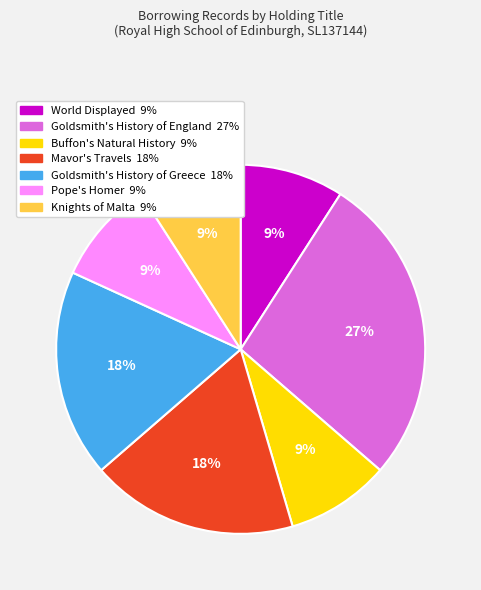

Combined, do Pope's Homer and Mavor's Travels account for over 50%?

No